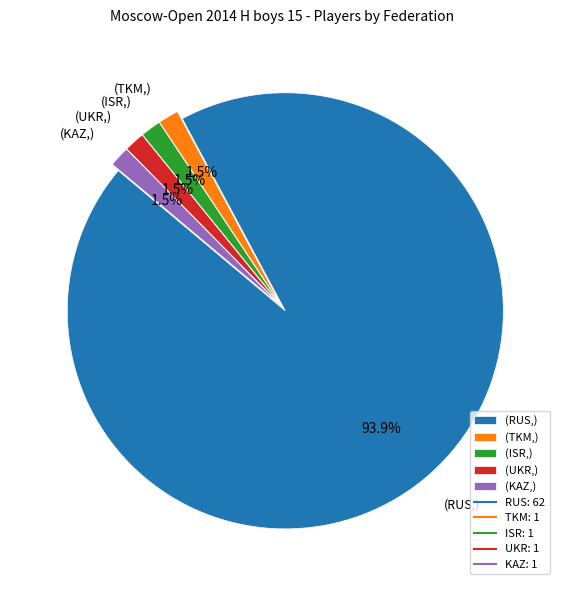

Which has a higher value, (UKR,) or (RUS,)?

(RUS,)